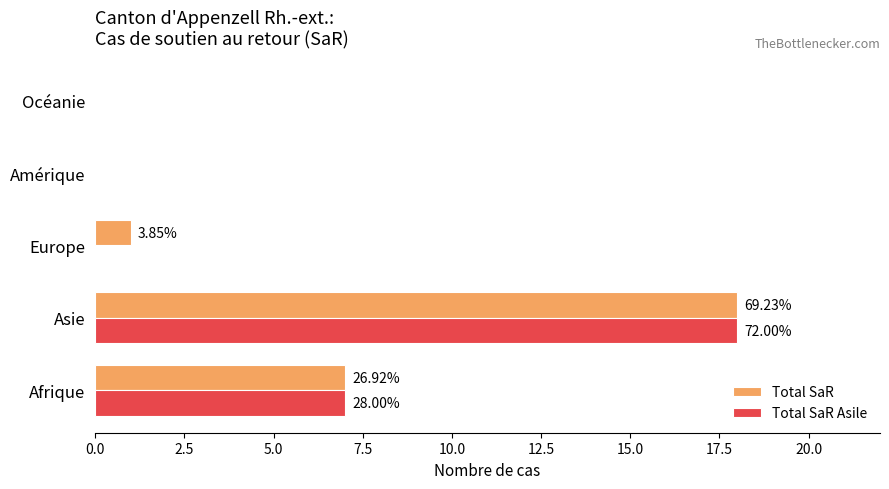

What are all the series names shown in the legend?

Total SaR, Total SaR Asile